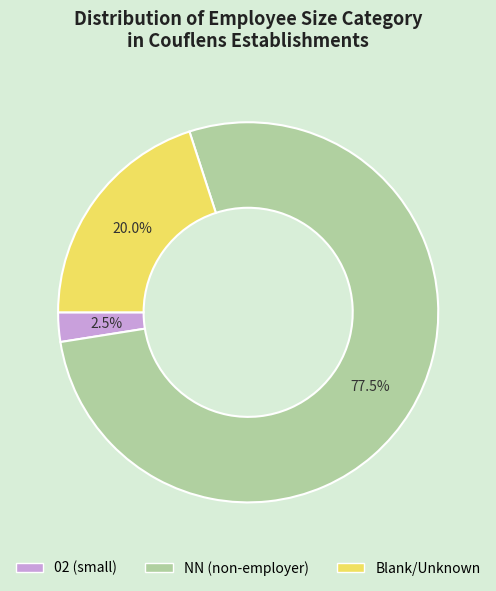

Does any single category account for the majority?

Yes